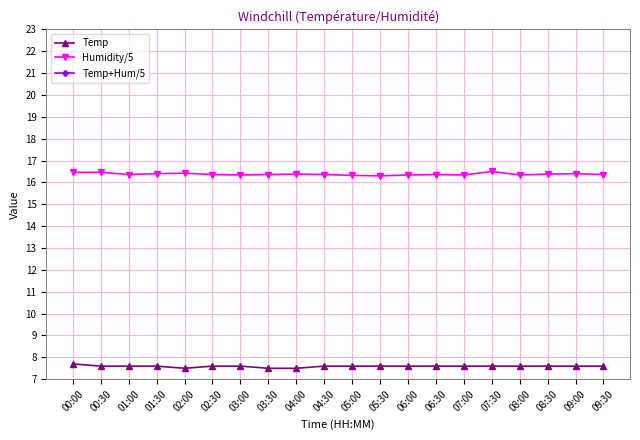

Which series has the widest spread of values?

Temp+Hum/5